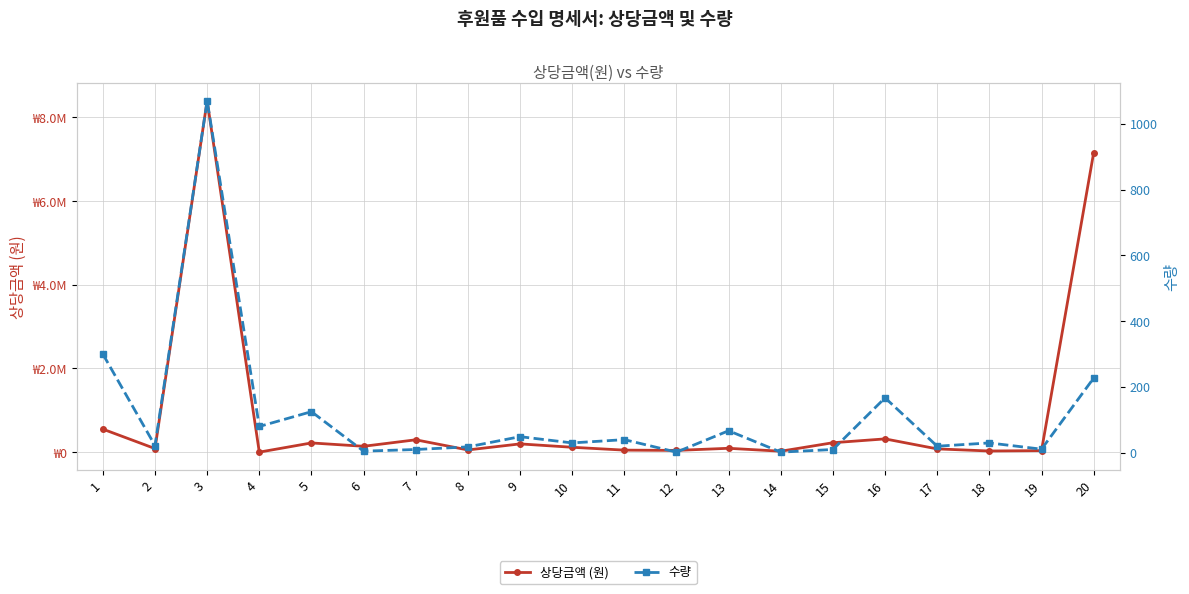

What is the highest value of the 수량 series?

1070